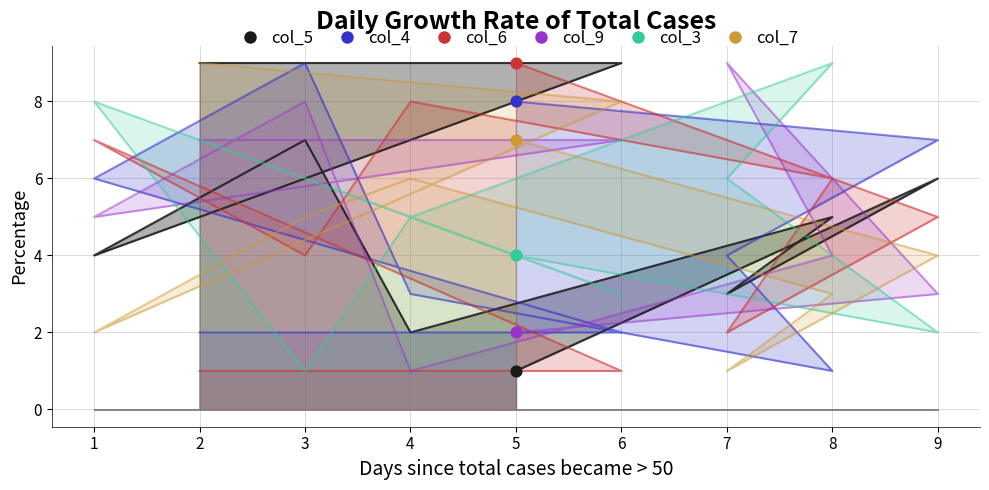

What is the total value across all series at 4?

25